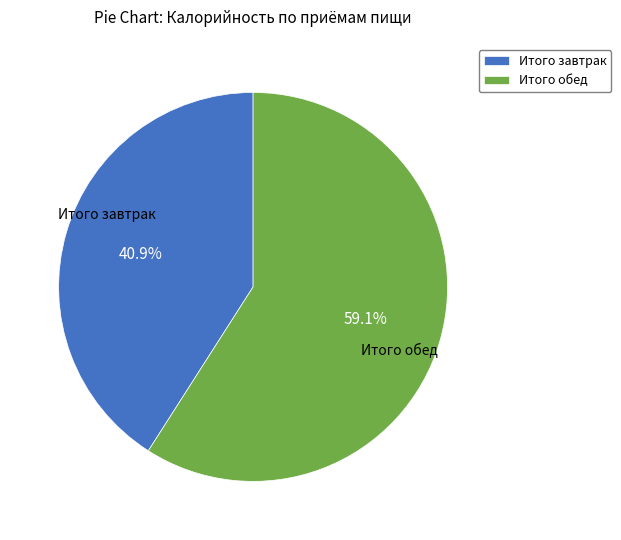

To the nearest percent, what portion does Итого завтрак represent?

41%